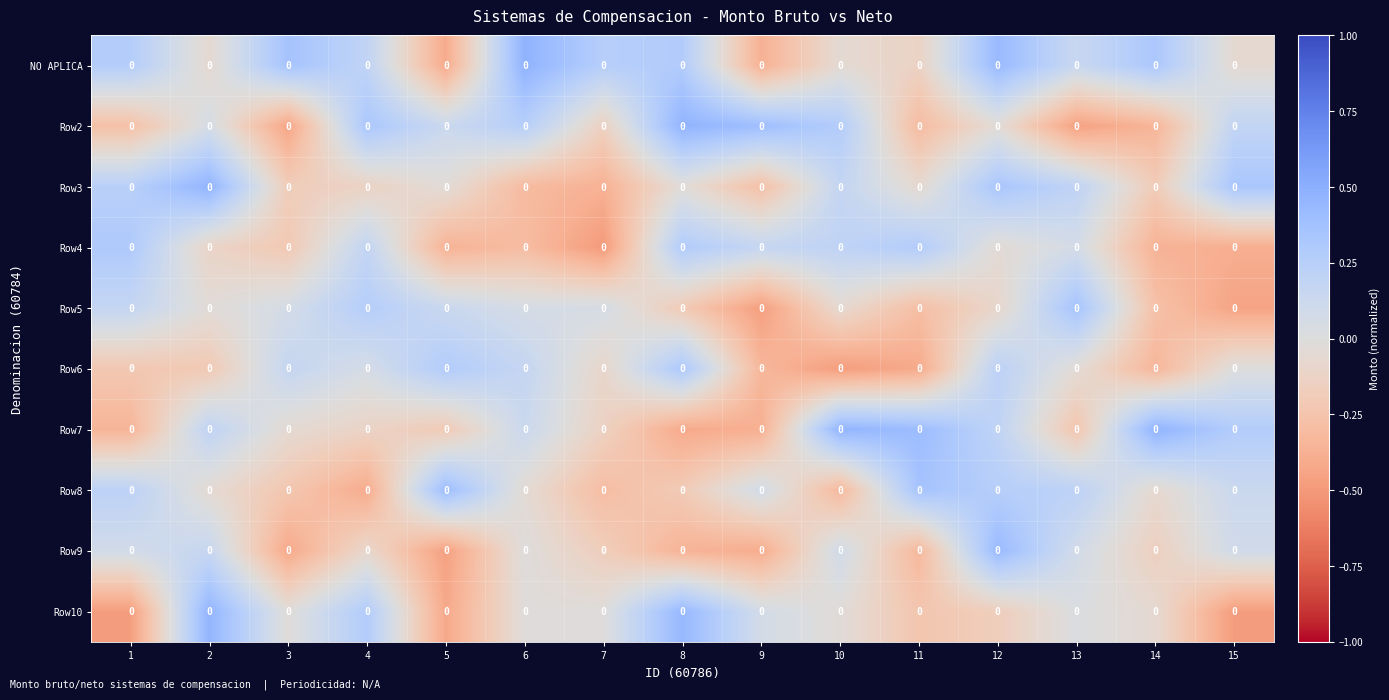

How many positive values does the Row6 series have?

7